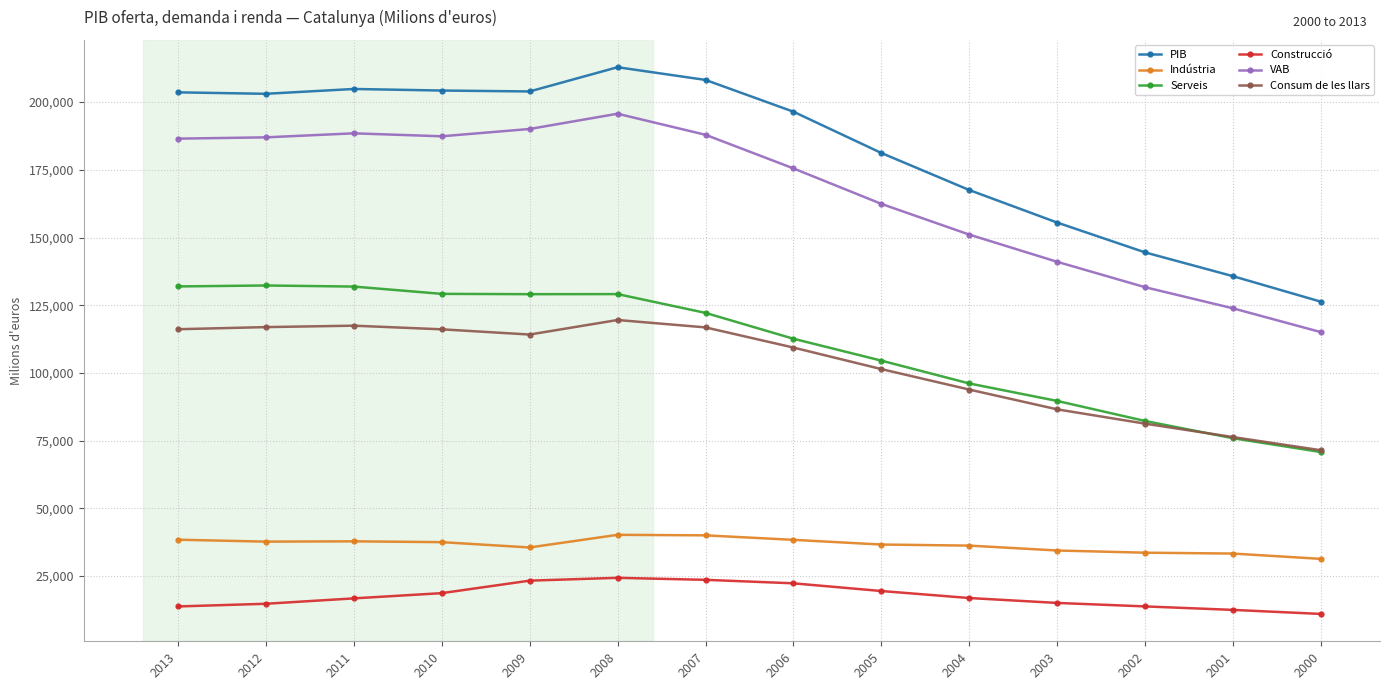

Which series has the largest total across all categories?

PIB